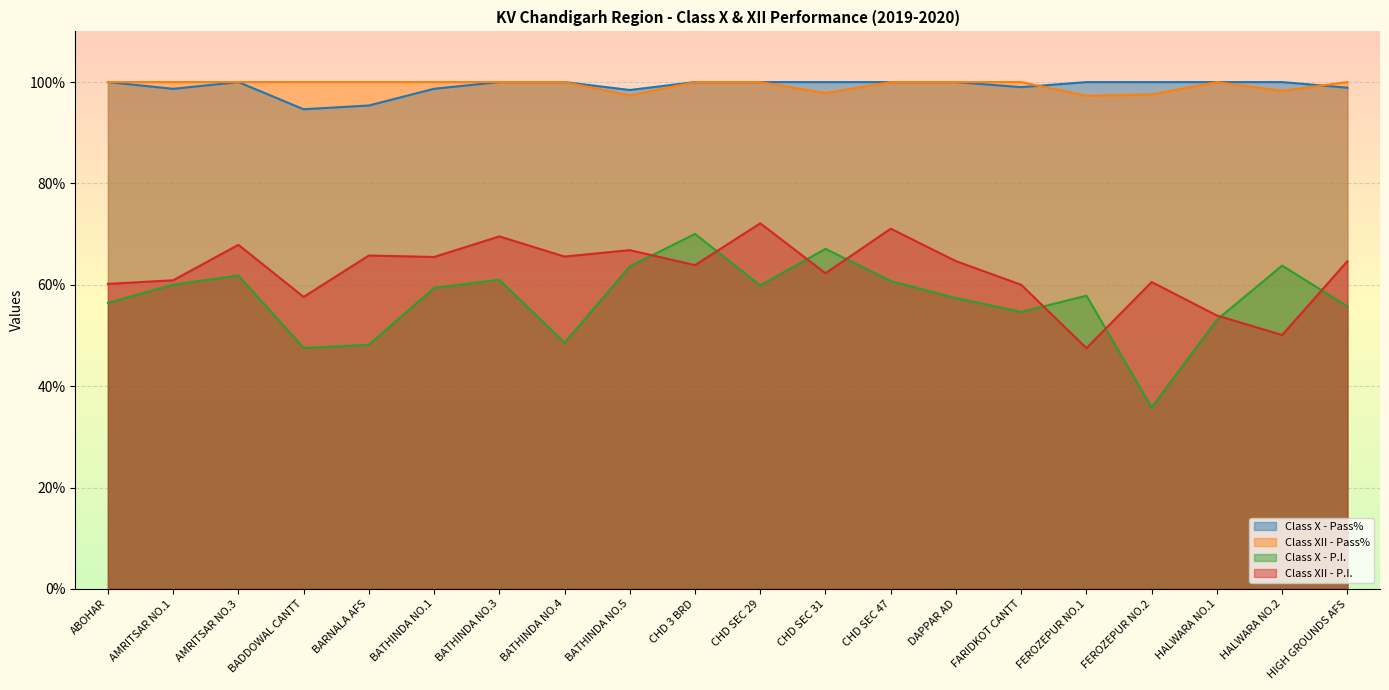

Reading left to right, what are all the values shown in this chart?

Class X - Pass%: ABOHAR=100.0	AMRITSAR NO.1=98.7	AMRITSAR NO.3=100.0	BADDOWAL CANTT=94.6	BARNALA AFS=95.4	BATHINDA NO.1=98.7	BATHINDA NO.3=100.0	BATHINDA NO.4=100.0	BATHINDA NO.5=98.4	CHD 3 BRD=100.0	CHD SEC 29=100.0	CHD SEC 31=100.0	CHD SEC 47=100.0	DAPPAR AD=100.0	FARIDKOT CANTT=99.0	FEROZEPUR NO.1=100.0	FEROZEPUR NO.2=100.0	HALWARA NO.1=100.0	HALWARA NO.2=100.0	HIGH GROUNDS AFS=98.9
Class X - P.I.: ABOHAR=56.4	AMRITSAR NO.1=60.0	AMRITSAR NO.3=61.8	BADDOWAL CANTT=47.5	BARNALA AFS=48.1	BATHINDA NO.1=59.4	BATHINDA NO.3=61.0	BATHINDA NO.4=48.6	BATHINDA NO.5=63.6	CHD 3 BRD=70.0	CHD SEC 29=59.9	CHD SEC 31=67.1	CHD SEC 47=60.7	DAPPAR AD=57.4	FARIDKOT CANTT=54.6	FEROZEPUR NO.1=57.9	FEROZEPUR NO.2=35.8	HALWARA NO.1=53.1	HALWARA NO.2=63.8	HIGH GROUNDS AFS=55.8
Class XII - Pass%: ABOHAR=100.0	AMRITSAR NO.1=100.0	AMRITSAR NO.3=100.0	BADDOWAL CANTT=100.0	BARNALA AFS=100.0	BATHINDA NO.1=100.0	BATHINDA NO.3=100.0	BATHINDA NO.4=100.0	BATHINDA NO.5=97.4	CHD 3 BRD=100.0	CHD SEC 29=100.0	CHD SEC 31=97.8	CHD SEC 47=100.0	DAPPAR AD=100.0	FARIDKOT CANTT=100.0	FEROZEPUR NO.1=97.3	FEROZEPUR NO.2=97.6	HALWARA NO.1=100.0	HALWARA NO.2=98.3	HIGH GROUNDS AFS=100.0
Class XII - P.I.: ABOHAR=60.2	AMRITSAR NO.1=60.9	AMRITSAR NO.3=67.9	BADDOWAL CANTT=57.6	BARNALA AFS=65.8	BATHINDA NO.1=65.5	BATHINDA NO.3=69.5	BATHINDA NO.4=65.6	BATHINDA NO.5=66.8	CHD 3 BRD=63.9	CHD SEC 29=72.1	CHD SEC 31=62.3	CHD SEC 47=71.1	DAPPAR AD=64.7	FARIDKOT CANTT=60.0	FEROZEPUR NO.1=47.5	FEROZEPUR NO.2=60.5	HALWARA NO.1=53.9	HALWARA NO.2=50.1	HIGH GROUNDS AFS=64.7